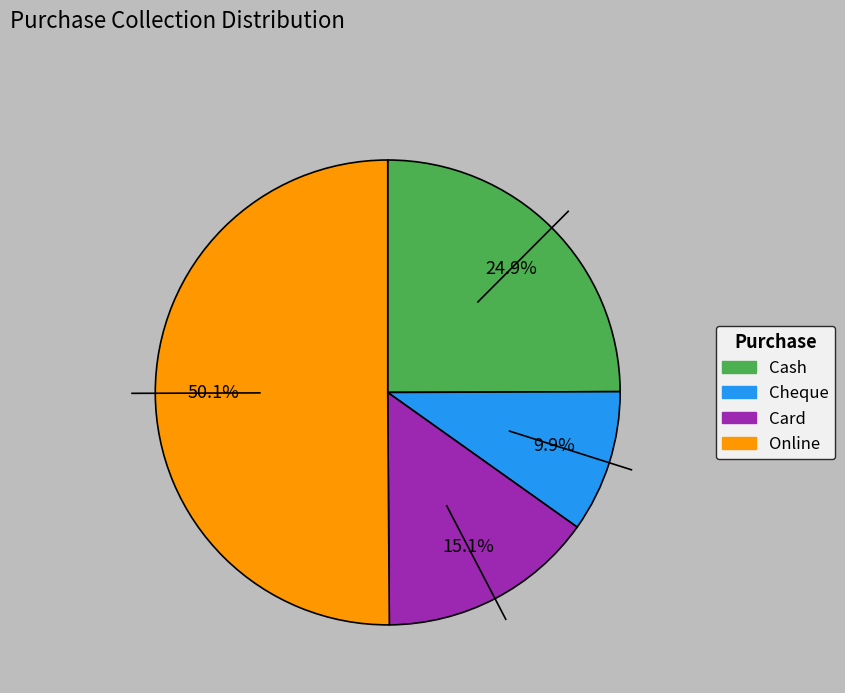

To the nearest percent, what is the difference between the largest and smallest slice percentages?

40%